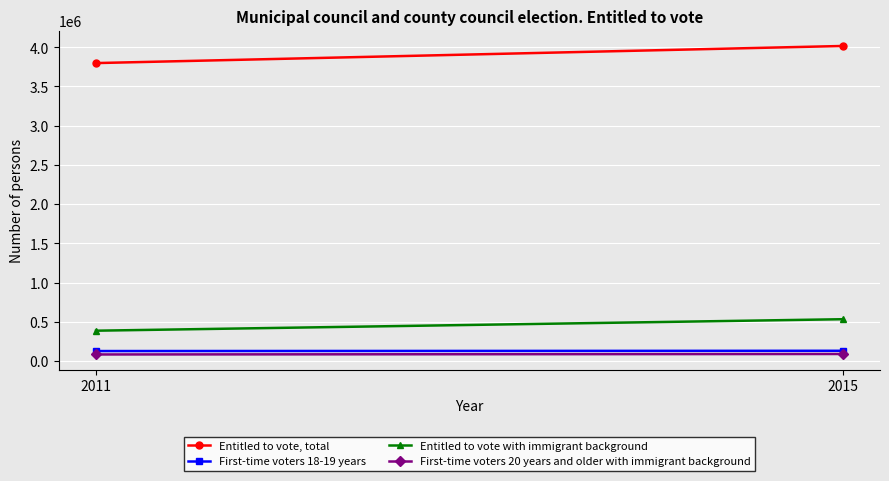

What is the minimum value for Entitled to vote, total?

3798561